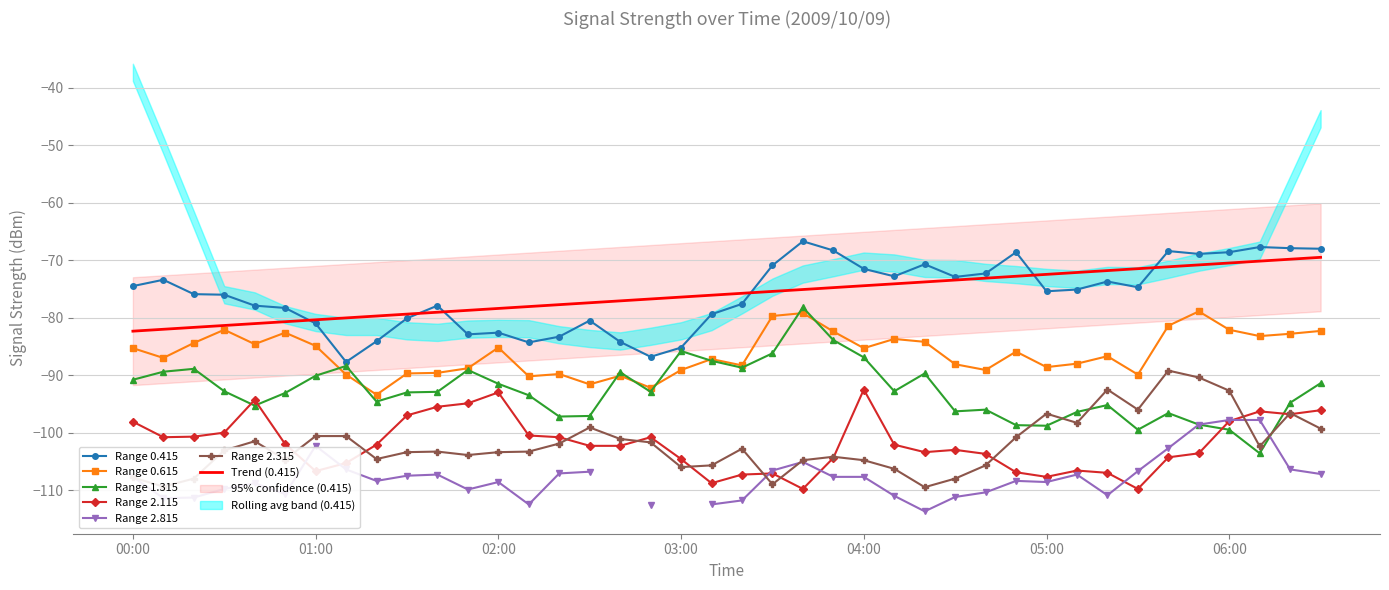

True or false: Range 0.415 and Range 2.115 cross at least once.

False